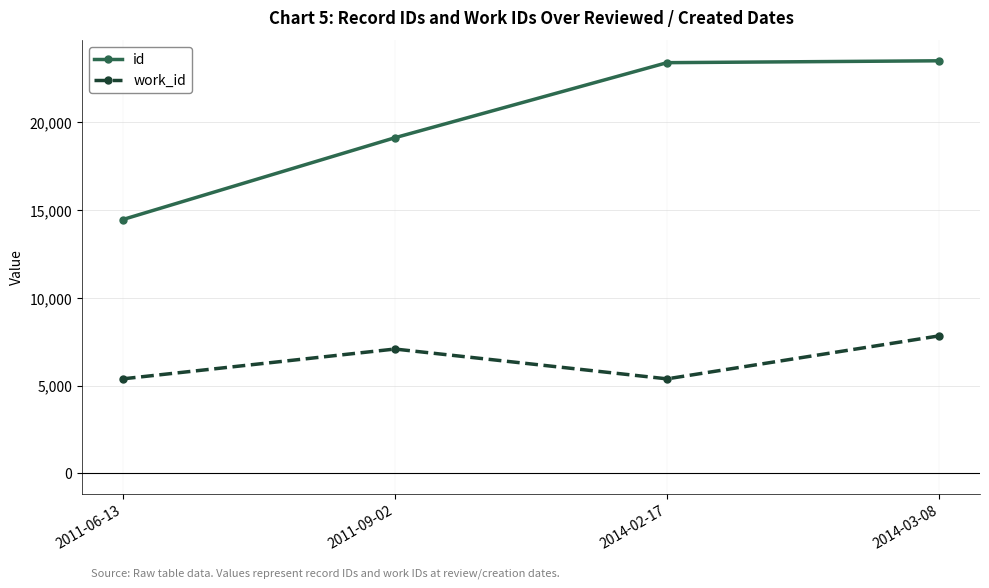

Is this an area chart (filled region under the line)?

No